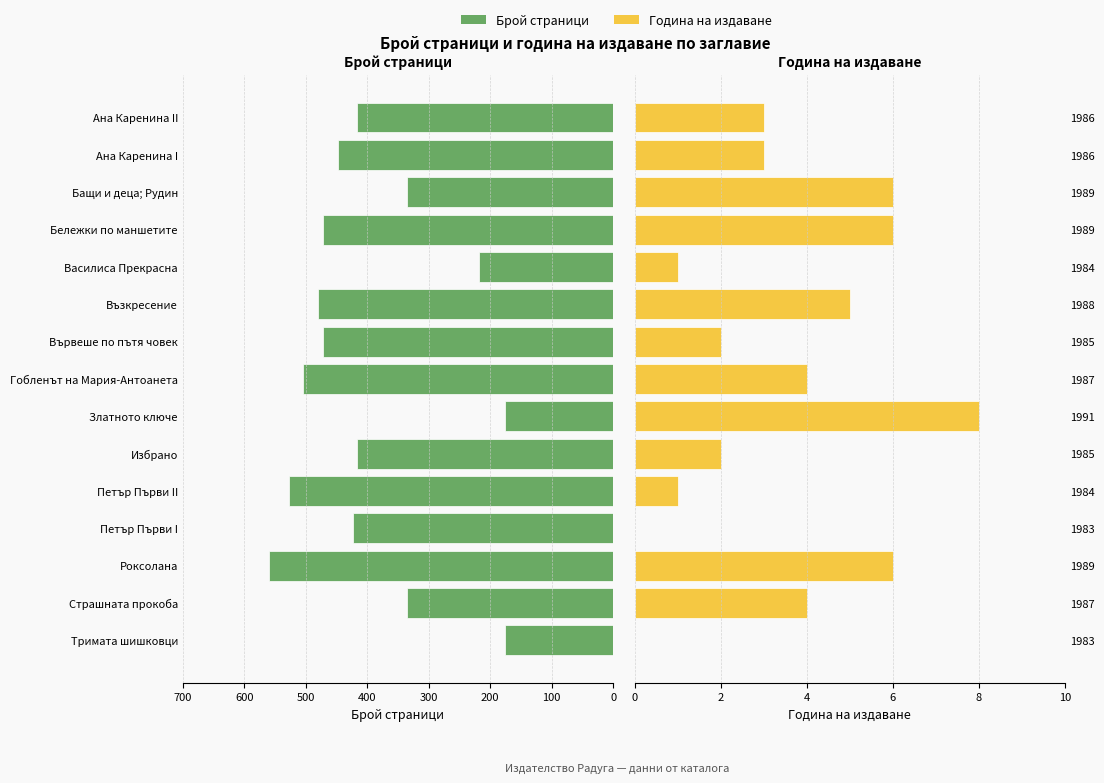

Count the number of data series in this chart.

2